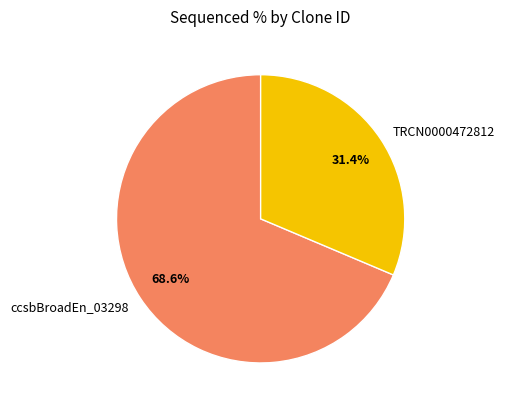

Is it true that TRCN0000472812 is 31% of the pie?

True